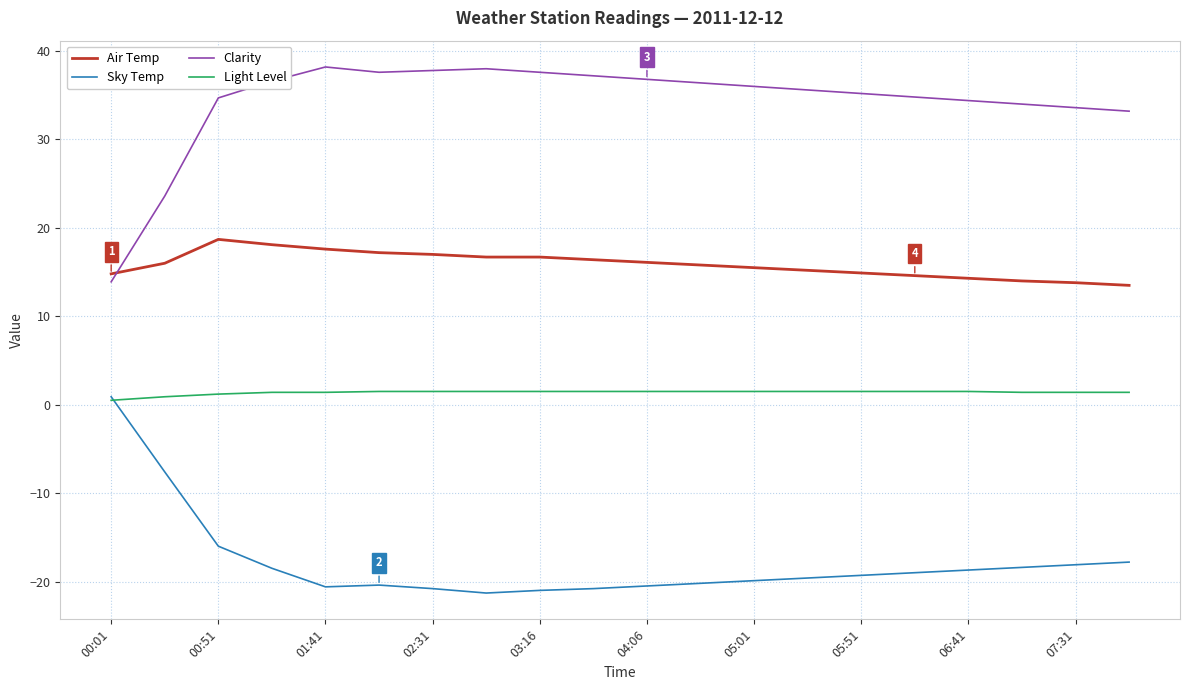

What is the maximum value shown in the chart?

38.2